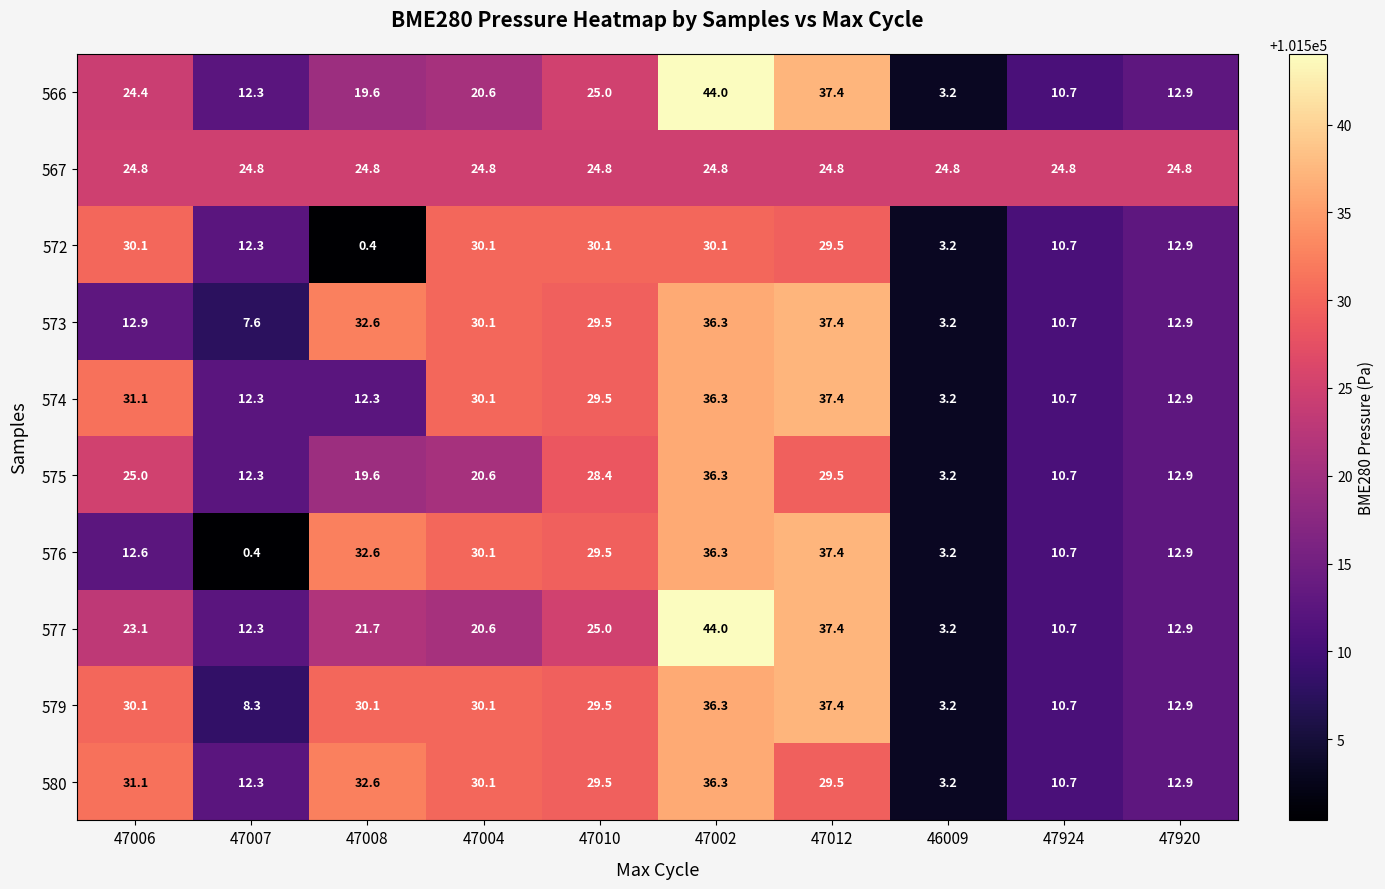

What is the sum of the 577 values at 47008 and 47004?

42.3